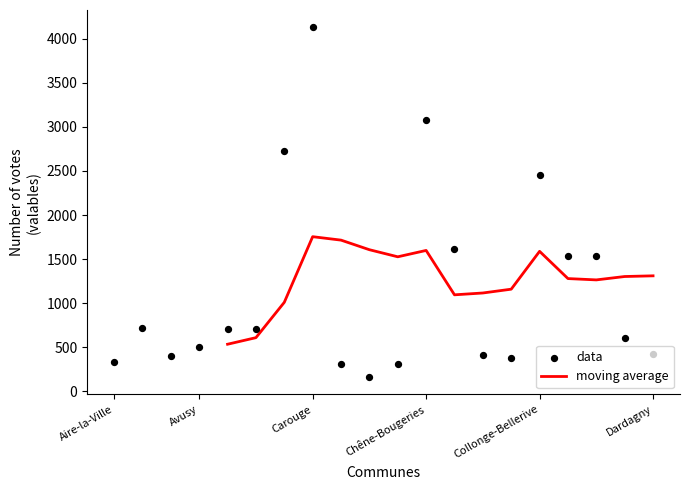

Which series has the largest total across all categories?

data